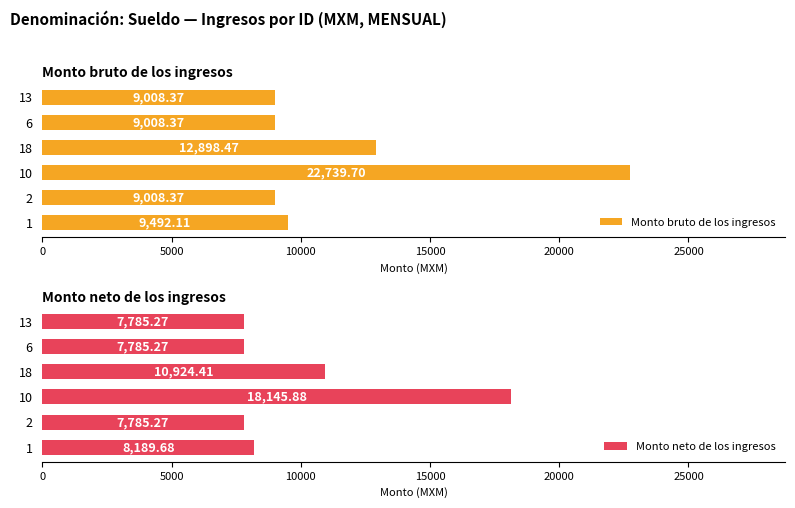

What is the difference between the maximum and minimum values in the Monto bruto de los ingresos series?

13731.3